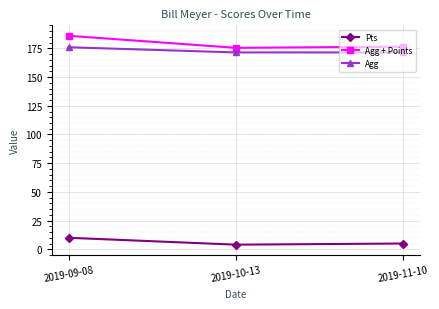

What is the label of the 1st point from the right?

2019-11-10